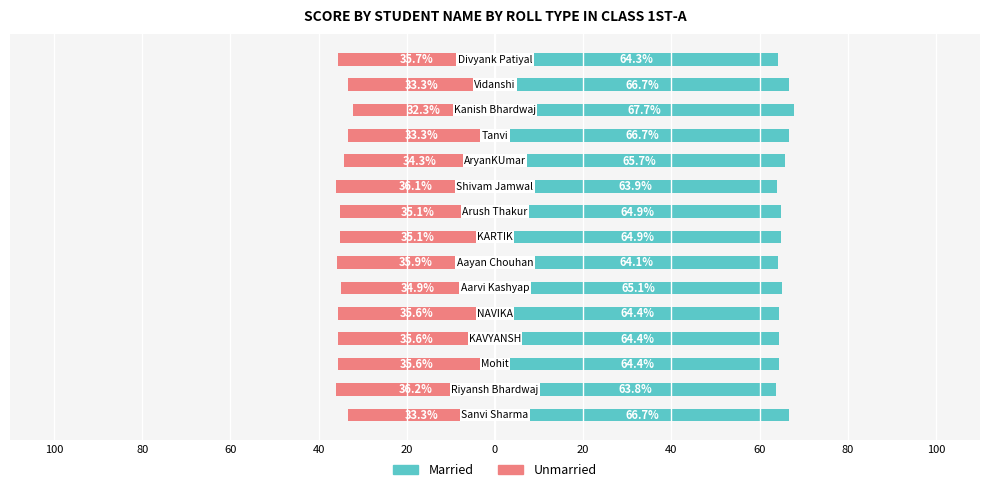

The value of Married at 13 is 66.7. True or false?

True